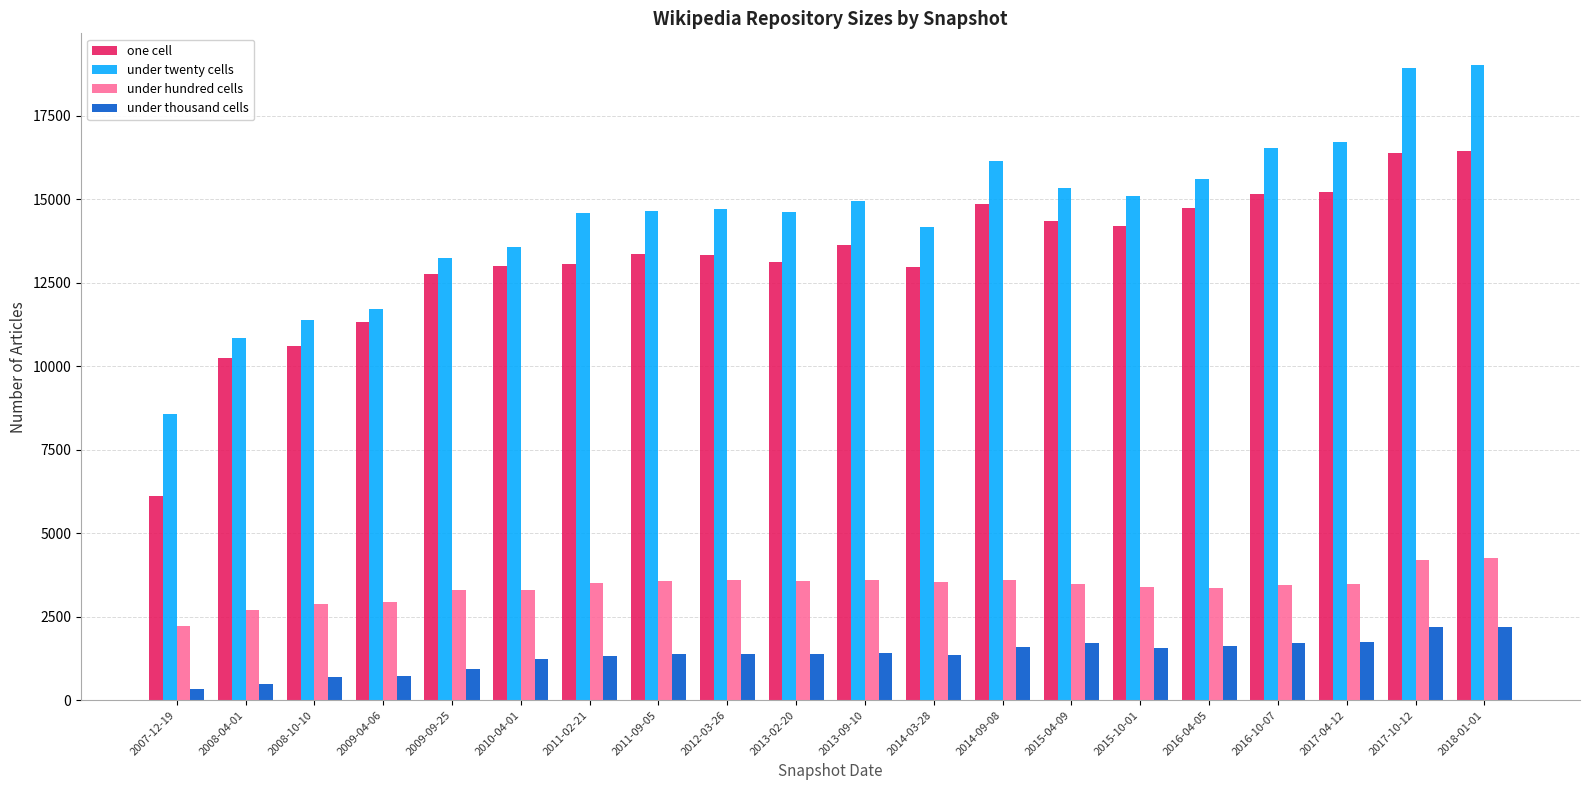

What is the difference between the maximum and minimum values in the under twenty cells series?

10441